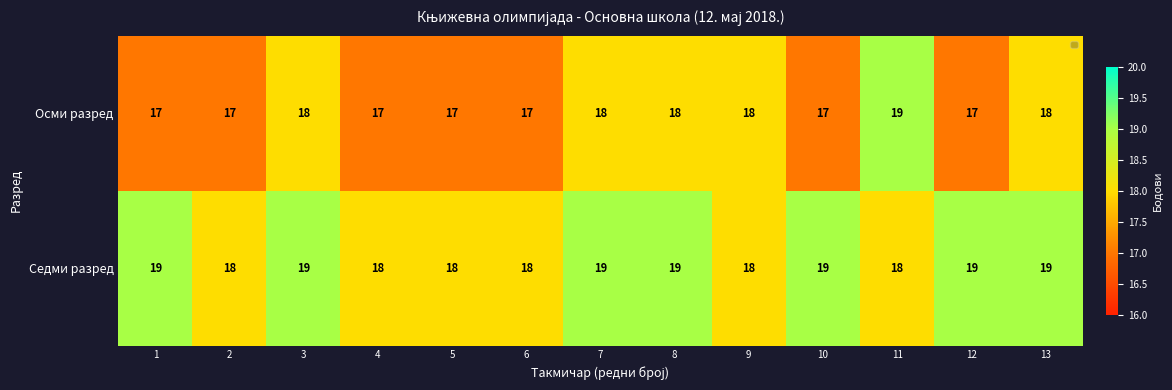

List the series in order of their overall mean, highest first.

Седми разред, Осми разред